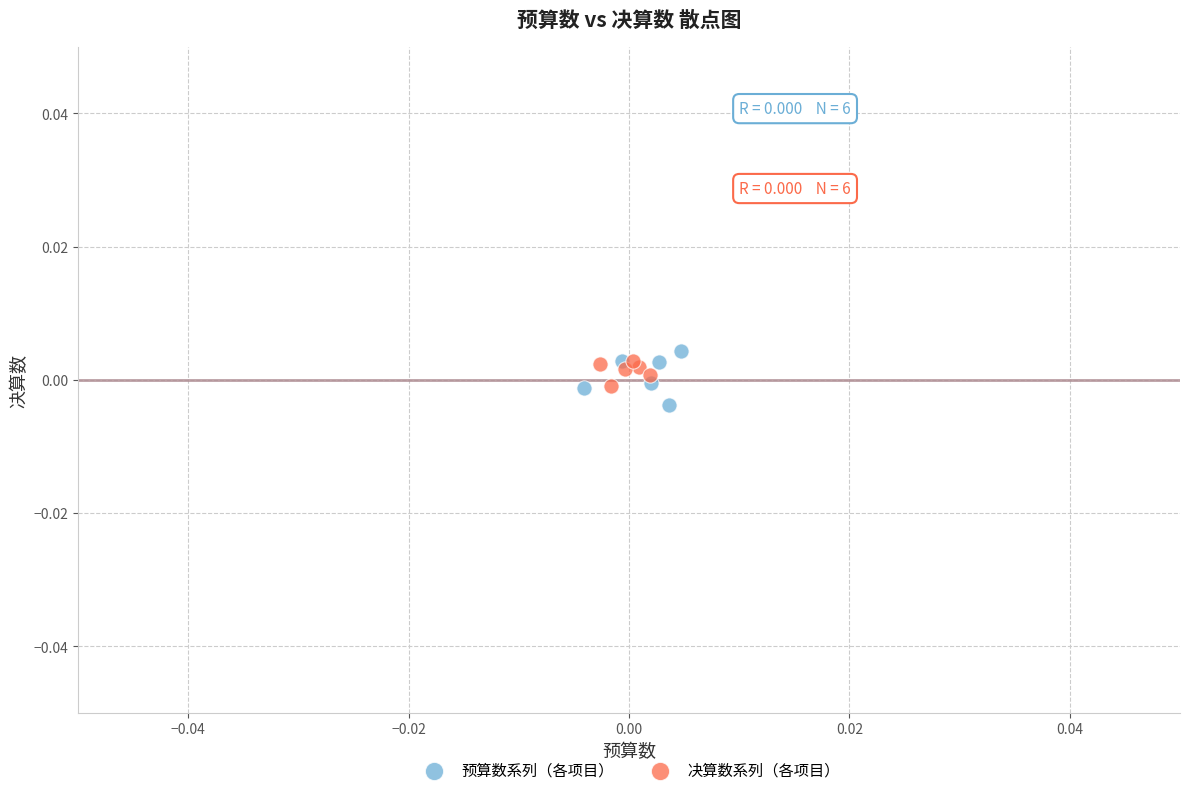

What are all the series names shown in the legend?

预算数系列（各项目）, 决算数系列（各项目）